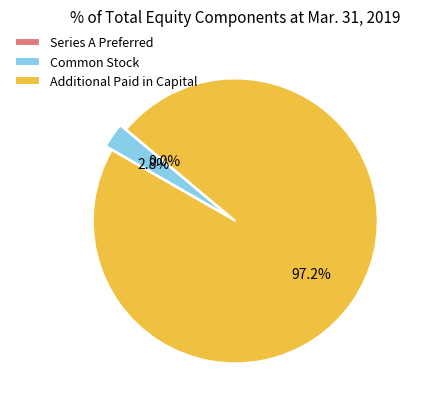

Combined, what portion of the pie is Additional Paid in Capital and Common Stock?

100.0%